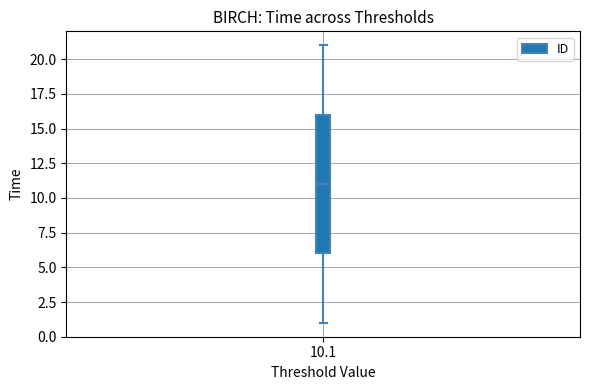

Where does the upper whisker of the box at x = 10.1 end on the y-axis? The values are not printed on the chart, so give them approximately, as read against the axis.

21